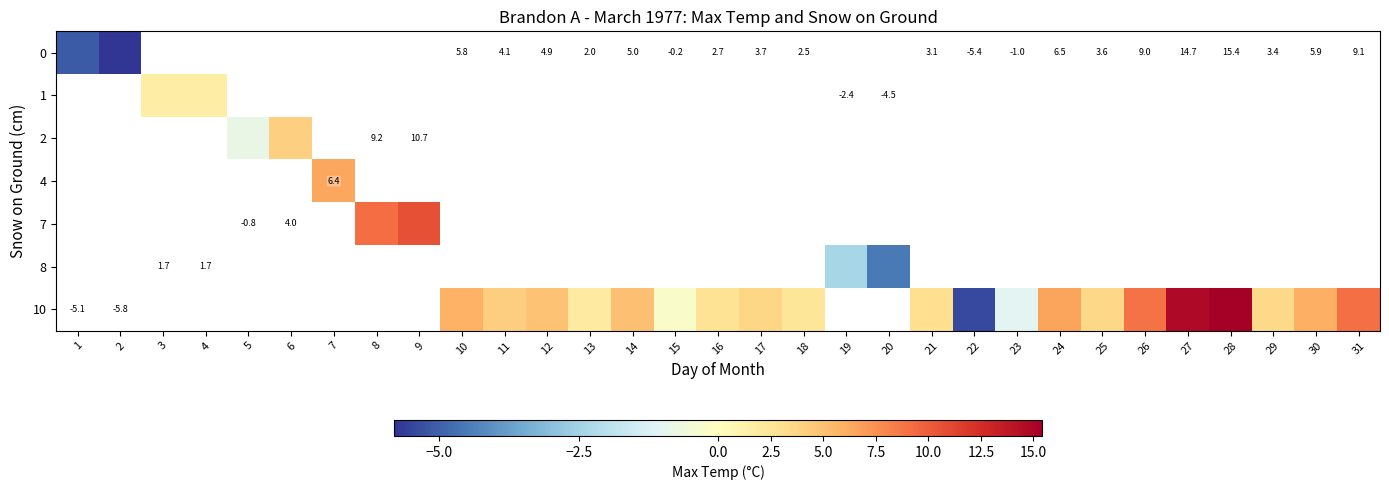

Which series has the widest spread of values?

row_0